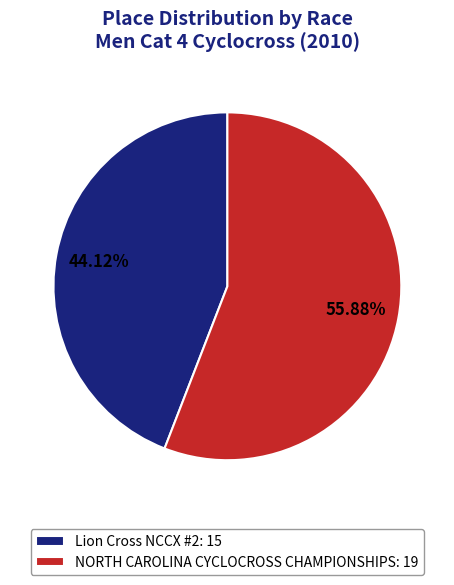

What percentage do NORTH CAROLINA CYCLOCROSS CHAMPIONSHIPS and Lion Cross NCCX #2 together represent?

100.0%